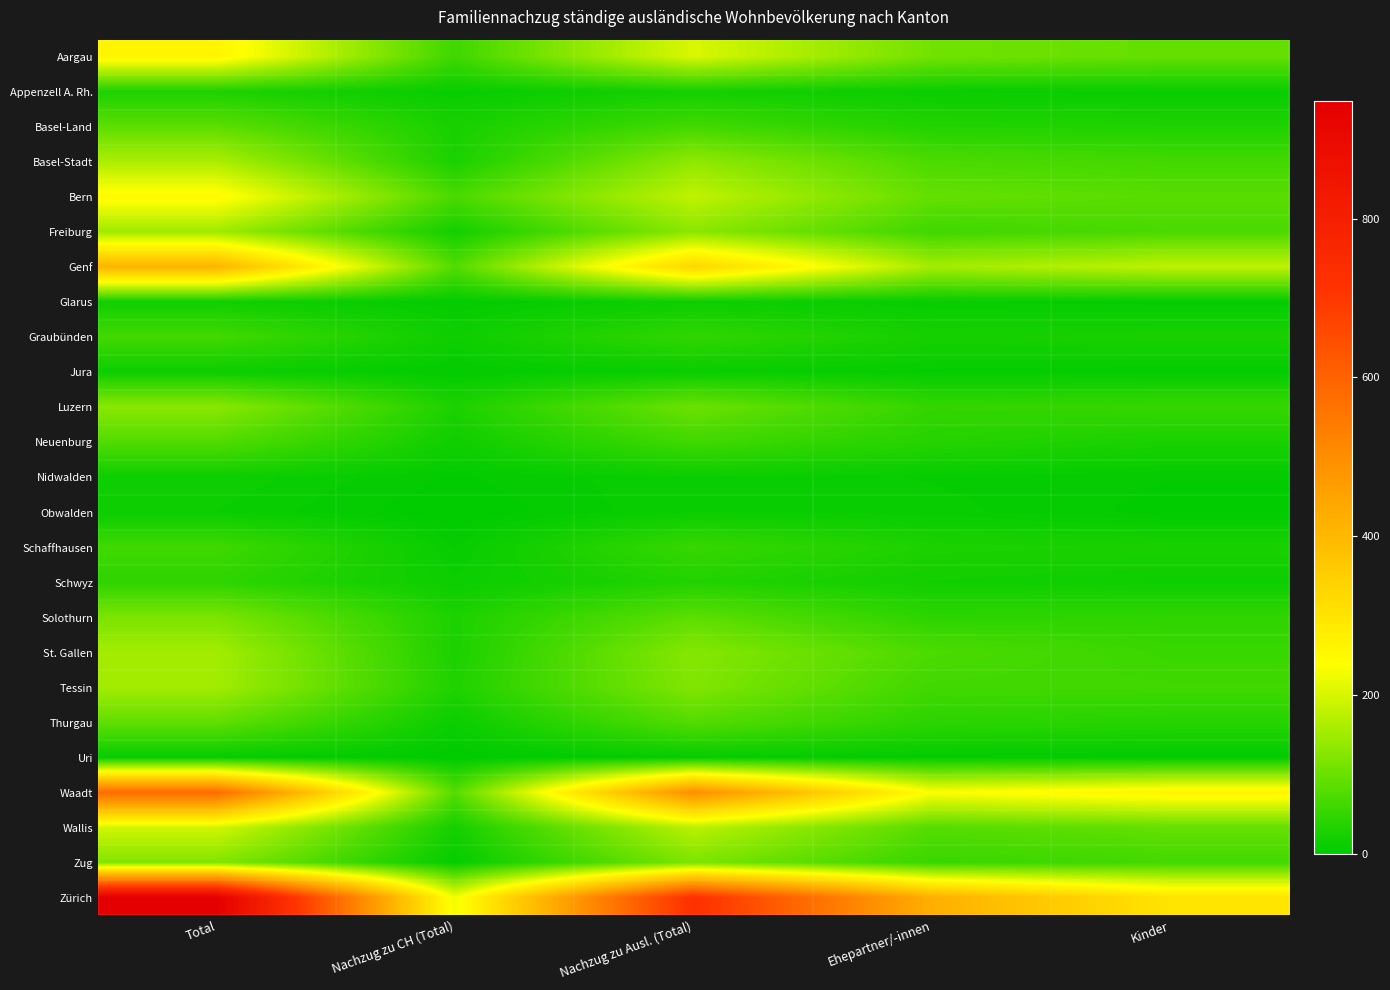

Which series changed the most between Total and Kinder?

Zürich